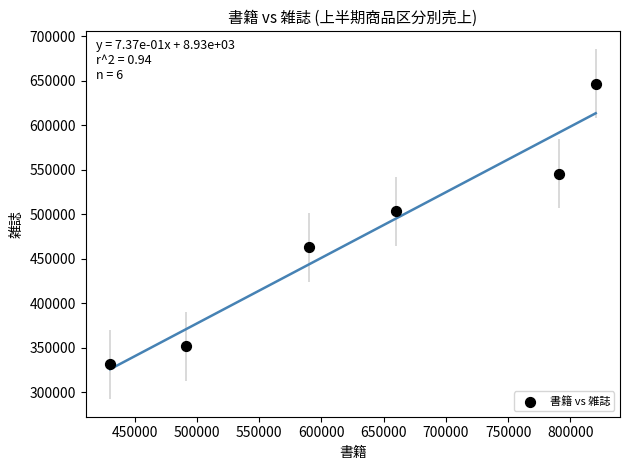

What Y value in the scatter plot is closest to 489070?

503360